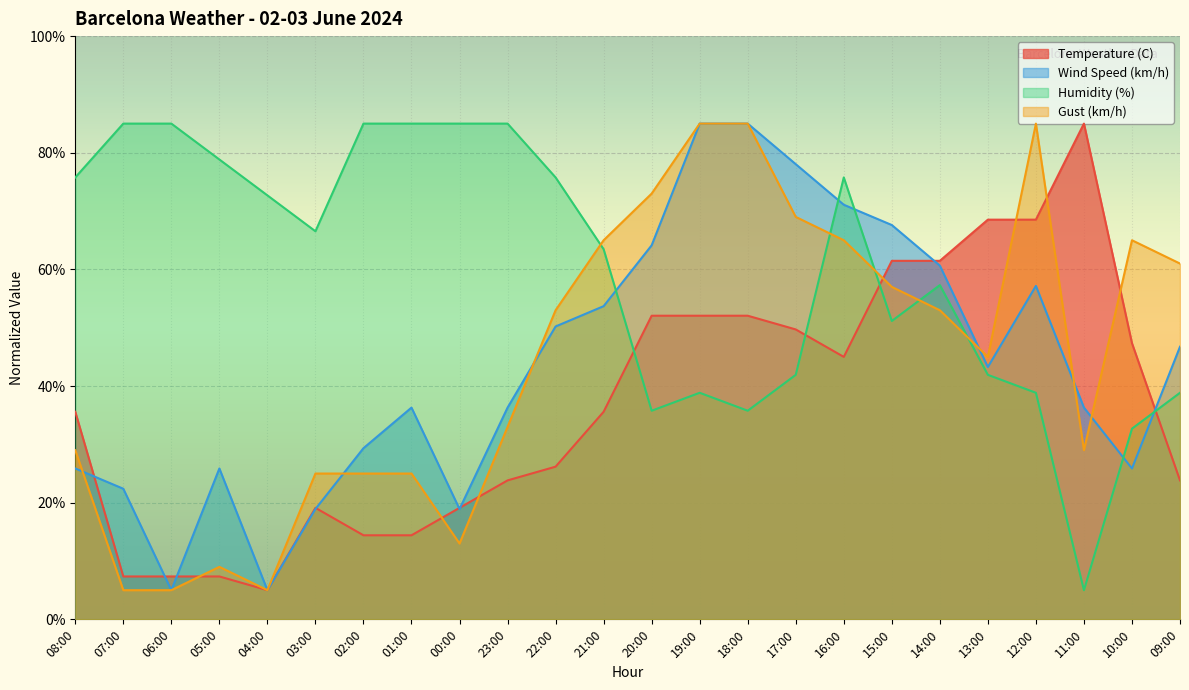

Reading left to right, what are all the values shown in this chart?

Temperature (C): 35.6	7.4	7.4	7.4	5.0	19.1	14.4	14.4	19.1	23.8	26.2	35.6	52.1	52.1	52.1	49.7	45.0	61.5	61.5	68.5	68.5	85.0	47.4	23.8
Wind Speed (km/h): 25.9	22.4	5.0	25.9	5.0	18.9	29.3	36.3	18.9	36.3	50.2	53.7	64.1	85.0	85.0	78.0	71.1	67.6	60.7	43.3	57.2	36.3	25.9	46.7
Humidity (%): 75.8	85.0	85.0	78.8	72.7	66.5	85.0	85.0	85.0	85.0	75.8	63.5	35.8	38.8	35.8	41.9	75.8	51.2	57.3	41.9	38.8	5.0	32.7	38.8
Gust (km/h): 29.0	5.0	5.0	9.0	5.0	25.0	25.0	25.0	13.0	33.0	53.0	65.0	73.0	85.0	85.0	69.0	65.0	57.0	53.0	45.0	85.0	29.0	65.0	61.0